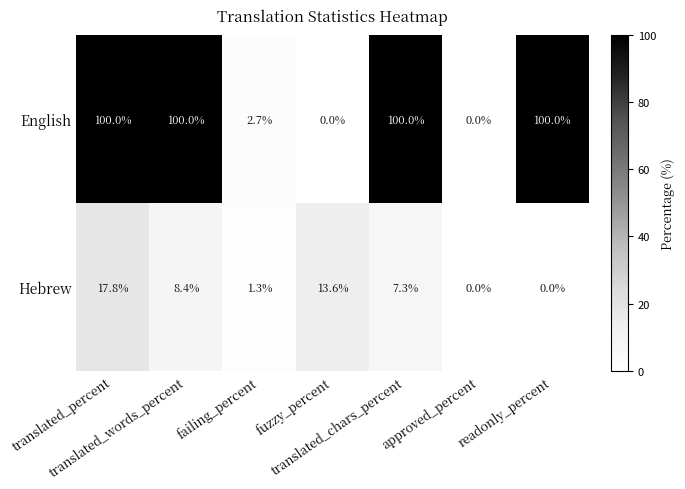

What is the difference between the maximum and minimum values in the Hebrew series?

17.8